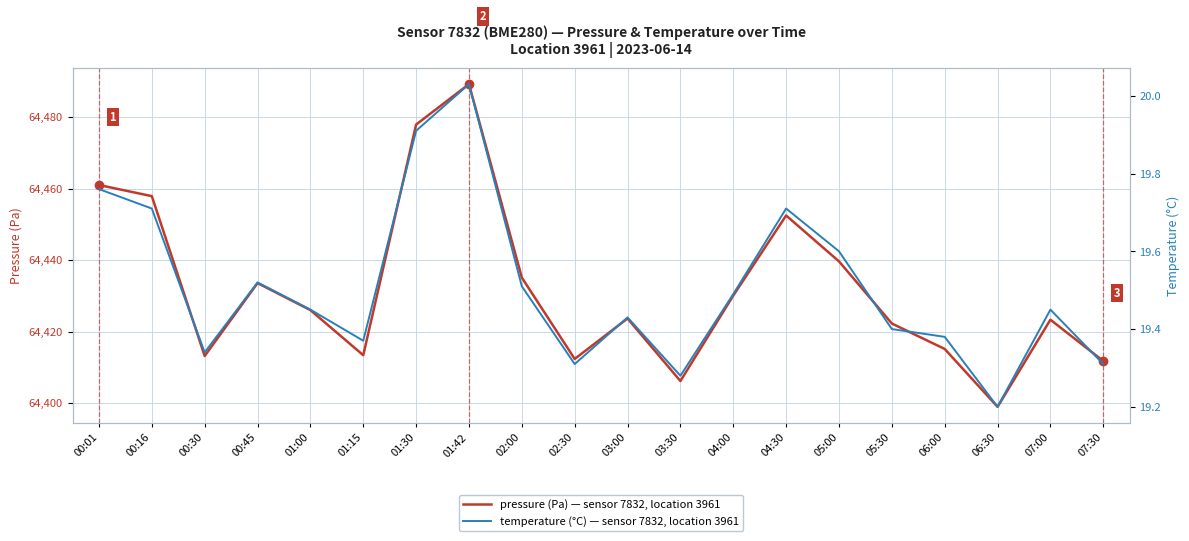

Read the temperature (°C) value at 02:00.

19.5